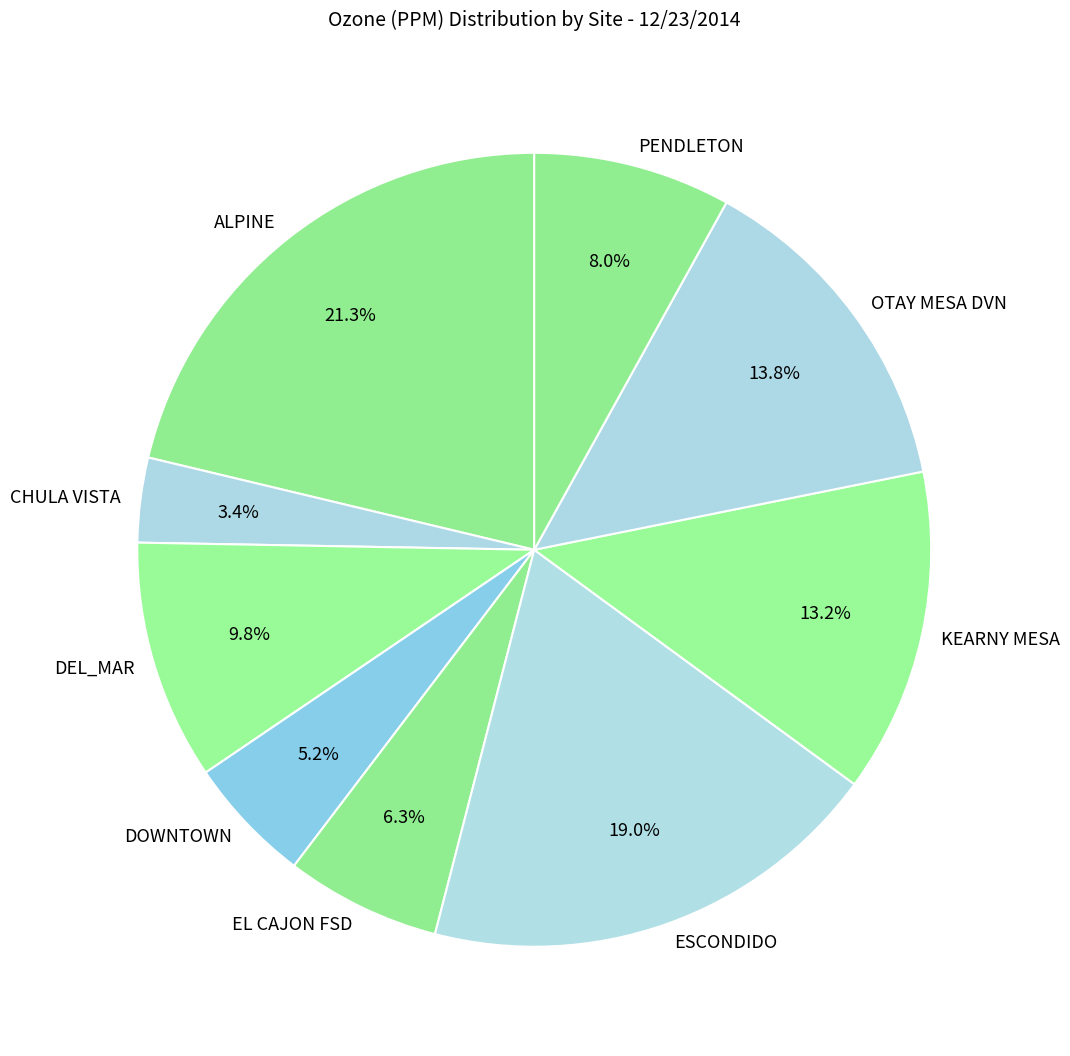

Is ALPINE the majority of the pie?

No